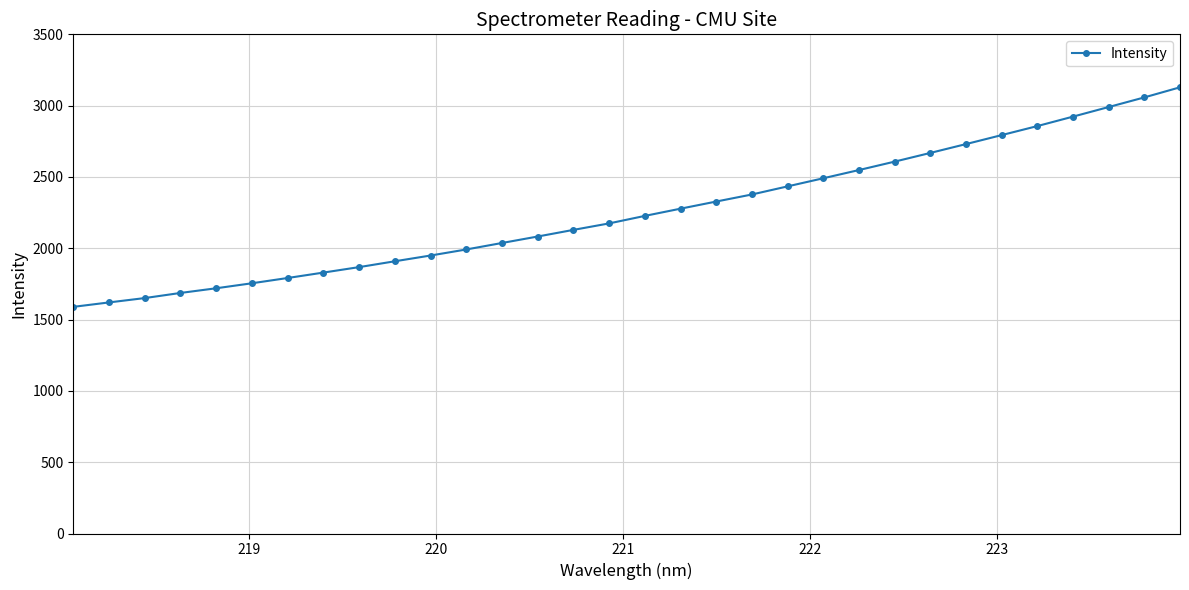

Reading left to right, transcribe all the data shown in this chart.

1589.1	1620.3	1650.8	1686.7	1719.5	1754.6	1791.6	1829.6	1867.9	1908.8	1949.2	1991.6	2037.1	2082.4	2128.9	2174.4	2227.0	2277.6	2327.7	2377.1	2434.0	2490.9	2548.5	2607.5	2668.5	2730.5	2793.5	2856.8	2923.1	2990.3	3057.8	3128.6